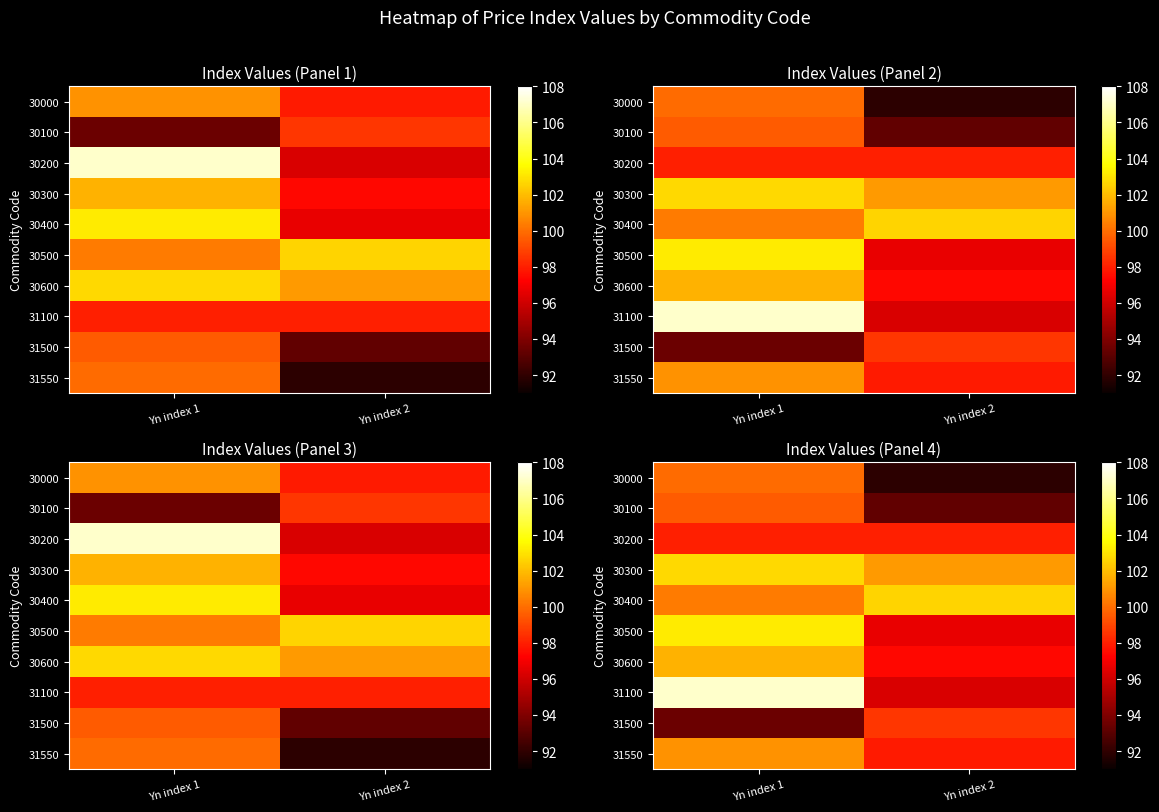

At which category does the chart reach its minimum across all series?

Yn index 2